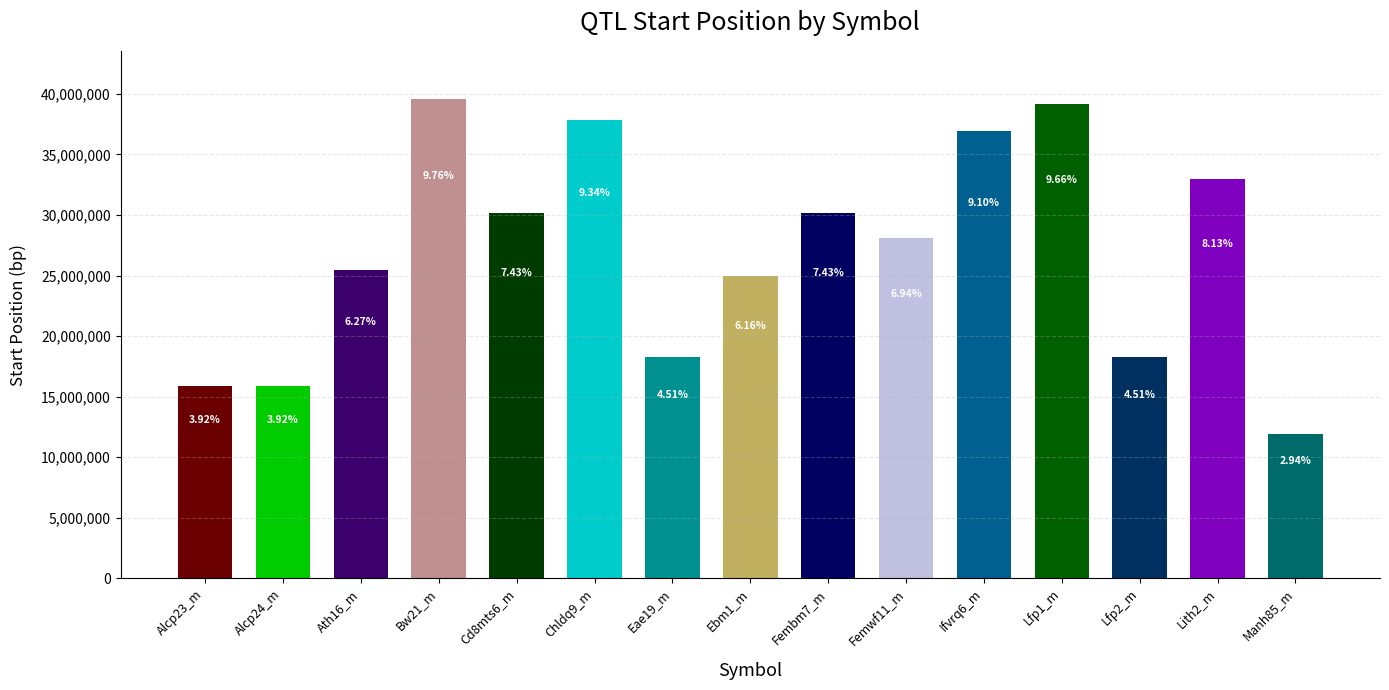

What is the maximum value shown in the chart?

39596066